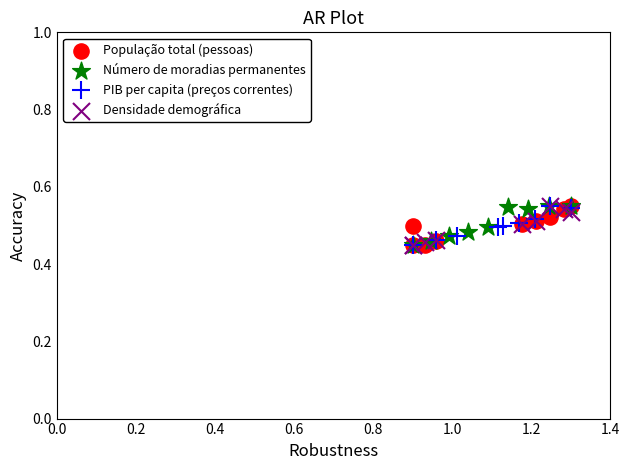

What are all the series names shown in the legend?

População total (pessoas), Número de moradias permanentes, PIB per capita (preços correntes), Densidade demográfica